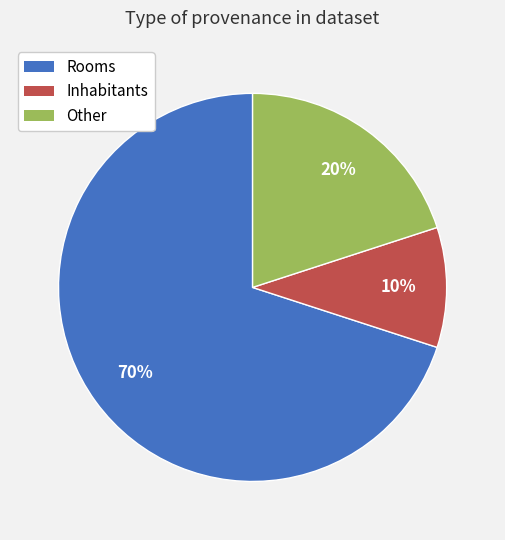

Is there a majority slice in this chart?

Yes